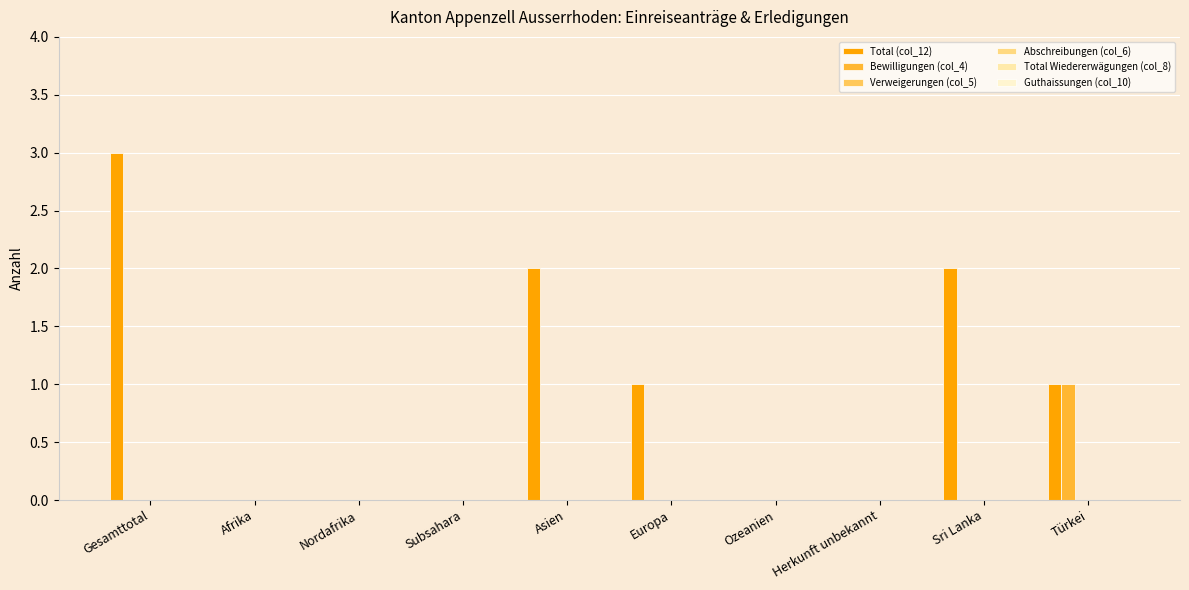

Are the bars grouped side by side (vs. stacked)?

Yes